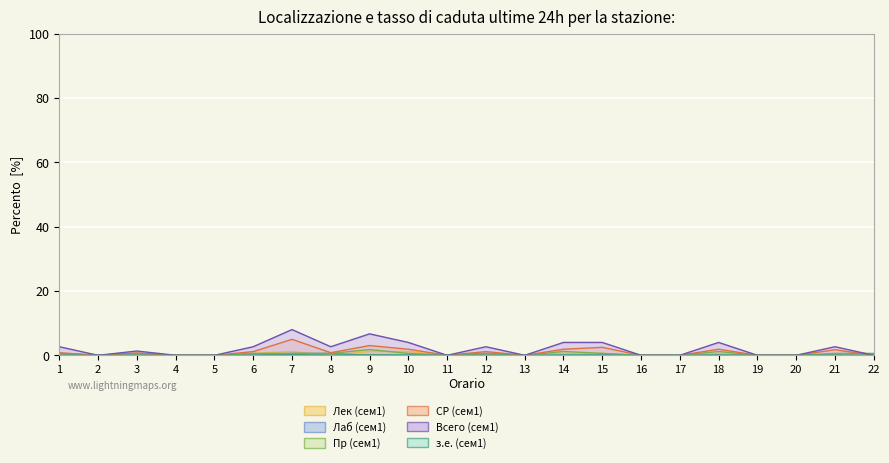

At which category does з.е. (сем1) reach its first local peak?

3